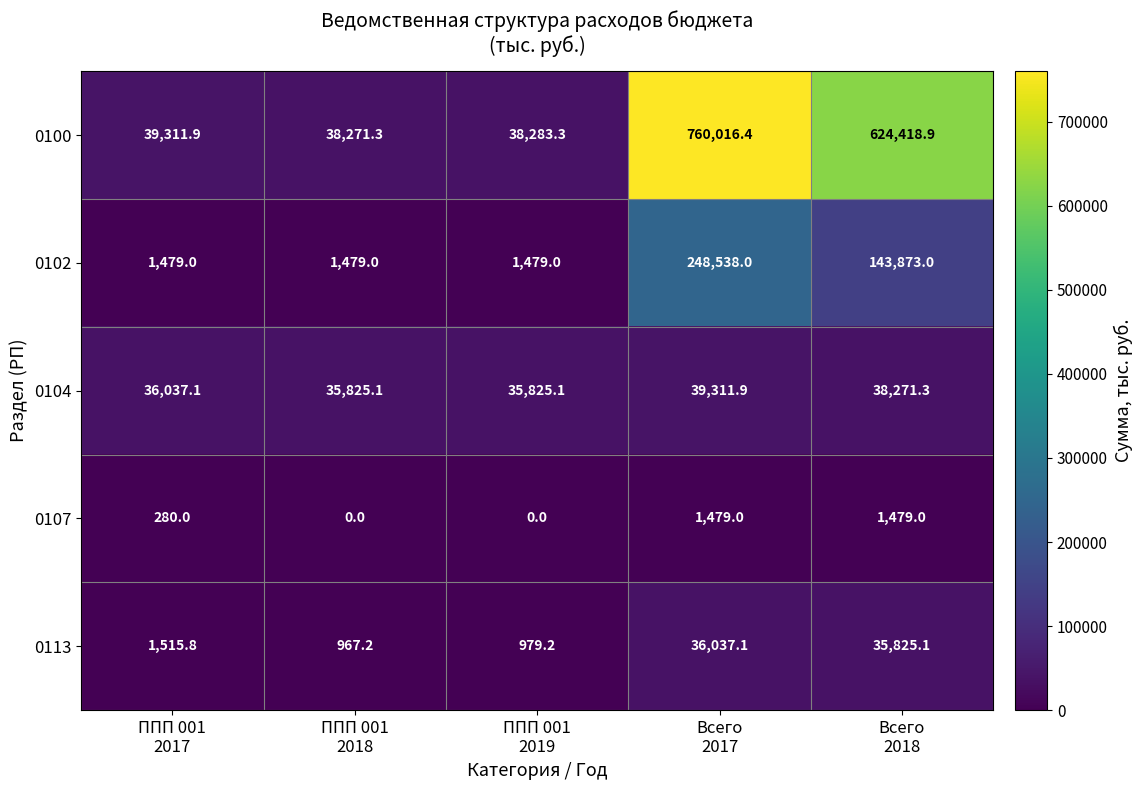

Which series has the largest total across all categories?

0100